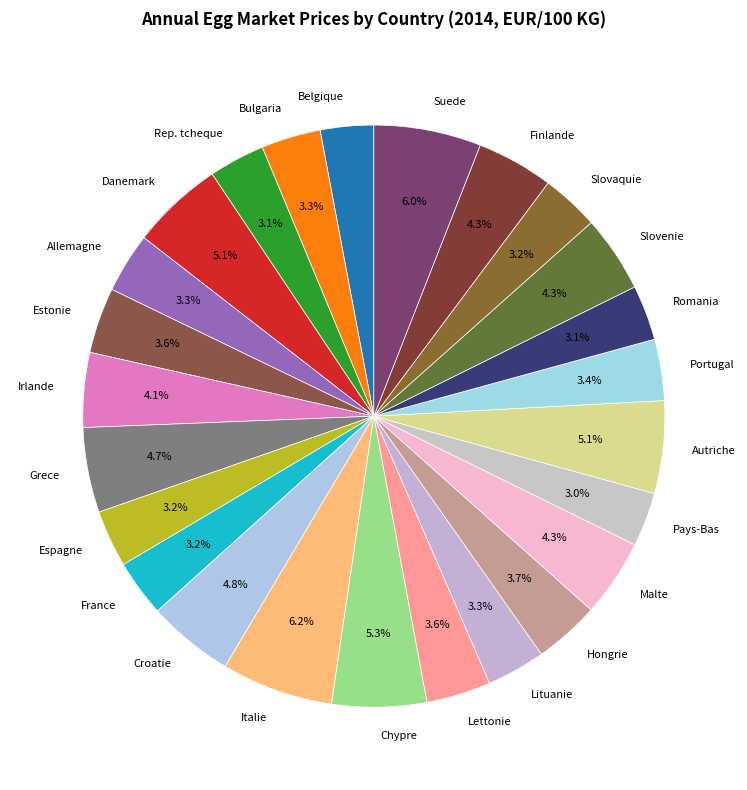

Does any single category account for the majority?

No